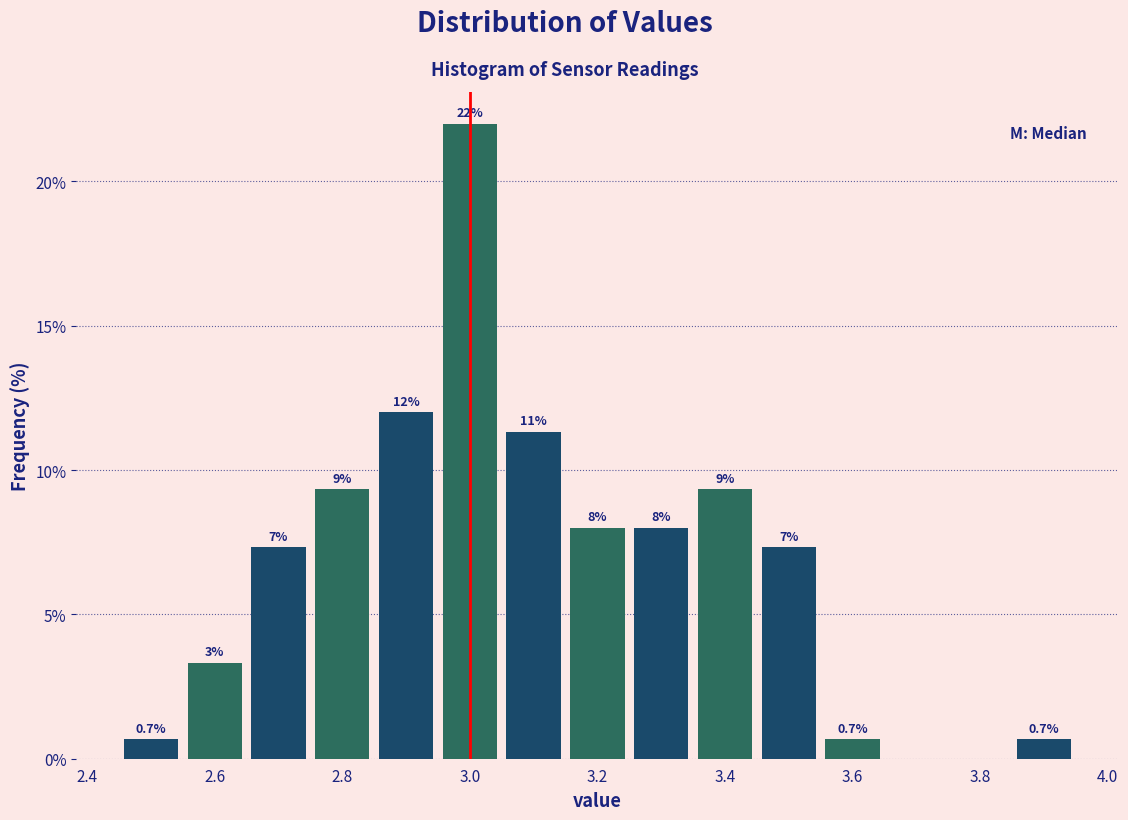

Over which range of the x-axis is the bar tallest?

2.95 to 3.05